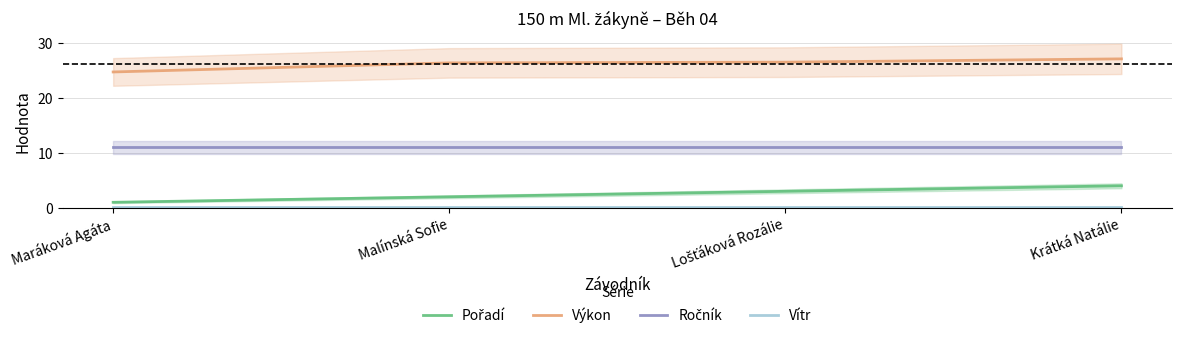

What is the average value of the Vítr series?

0.1